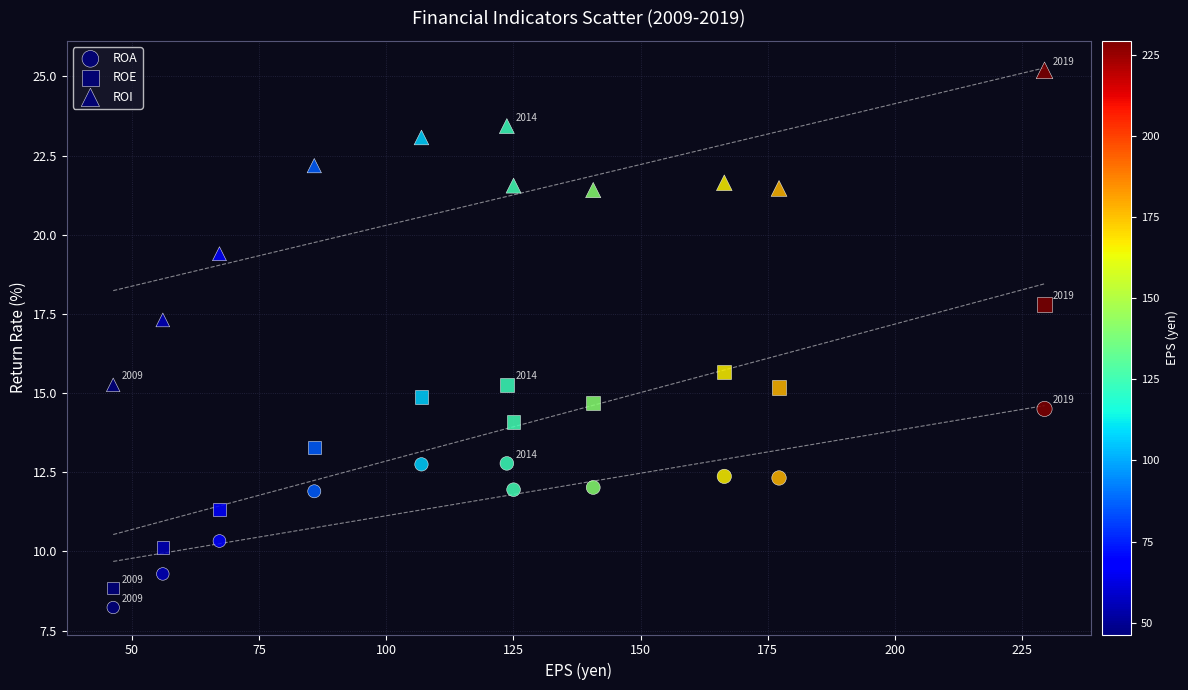

How many points are shown in the scatter plot?

33